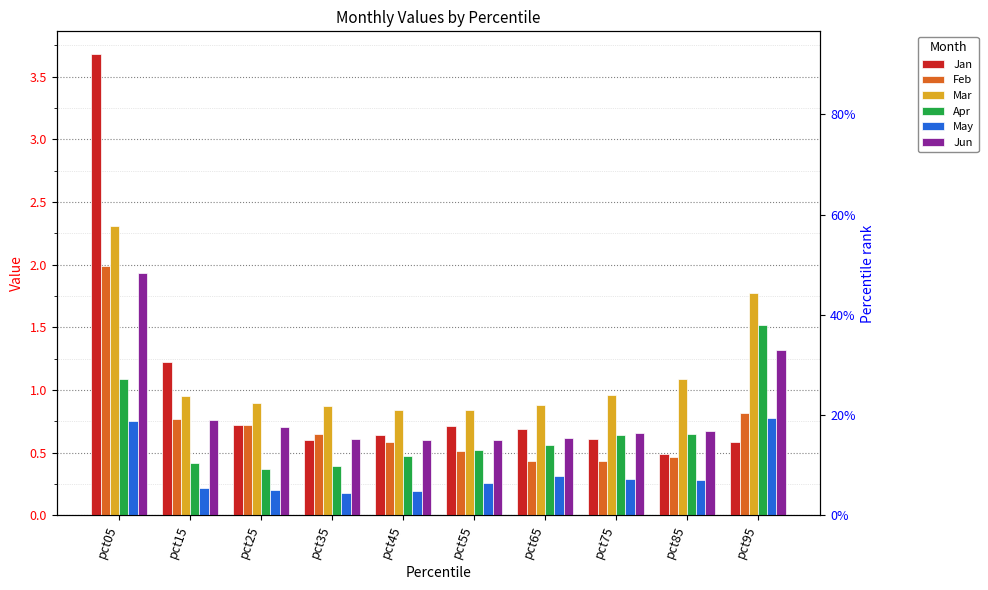

Which series has the largest range (max minus min)?

Jan